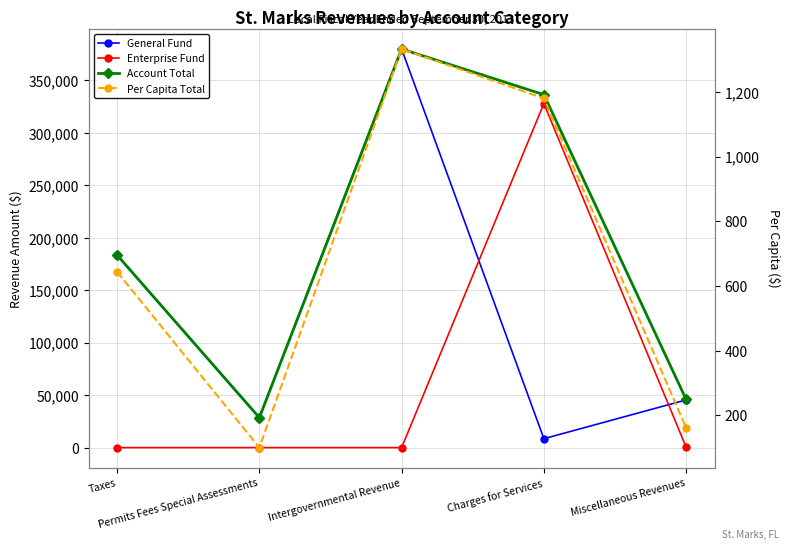

What is the spread (max minus min) of values at Permits Fees Special Assessments?

28539.0